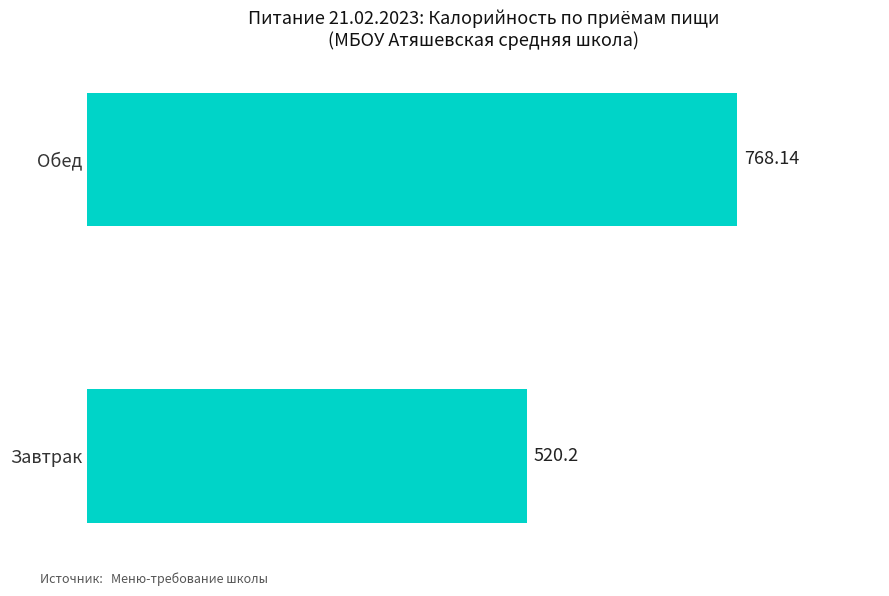

List the labels in order of value, smallest first.

Завтрак, Обед